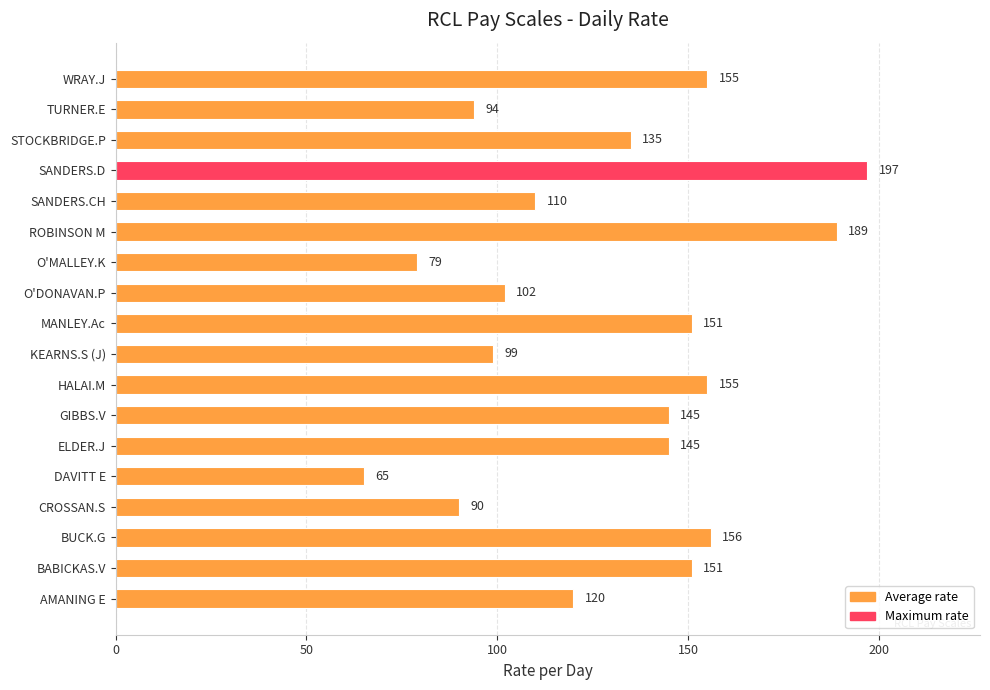

What is the difference between the maximum and second lowest values?

118